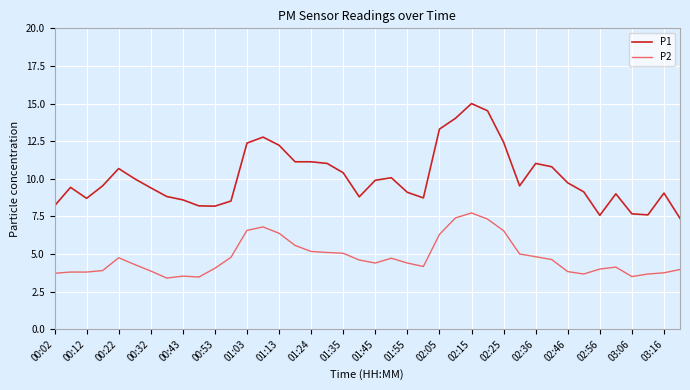

True or false: P2 and P1 intersect in this chart.

False